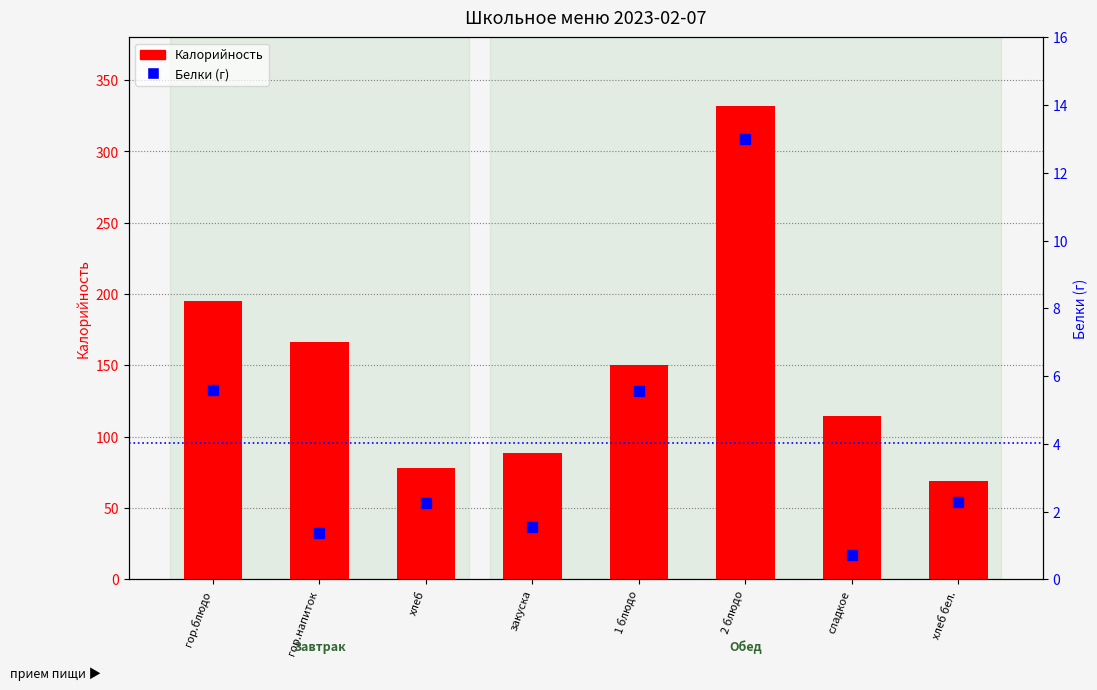

Rank the series by their maximum value, from lowest to highest.

Белки (г), Калорийность